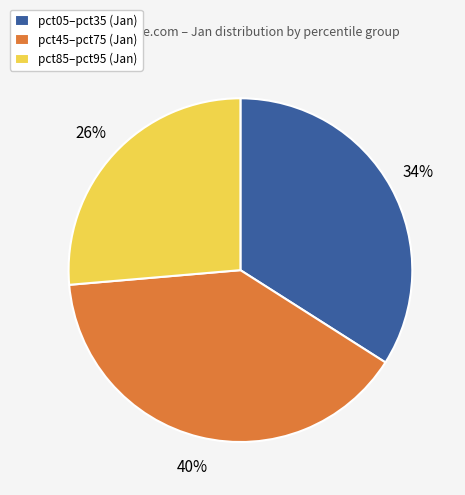

How many segments does this pie chart have?

3